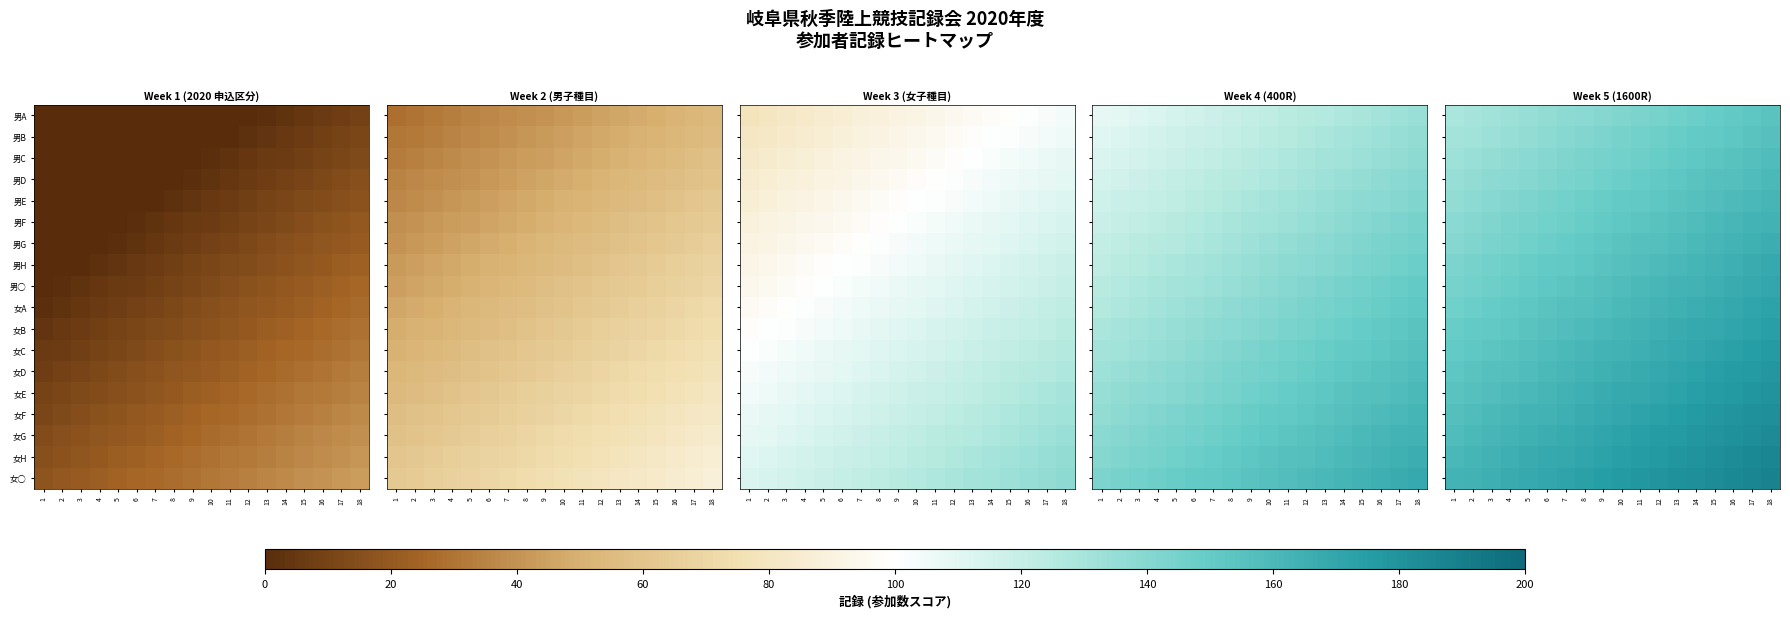

Count the number of data series in this chart.

18